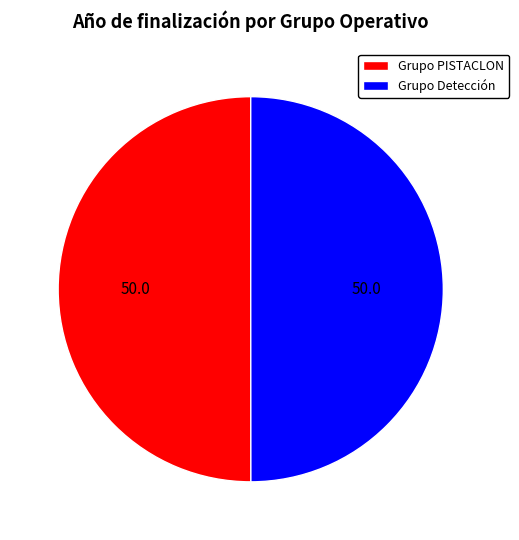

The Grupo PISTACLON slice represents 38% of the pie. True or false?

False